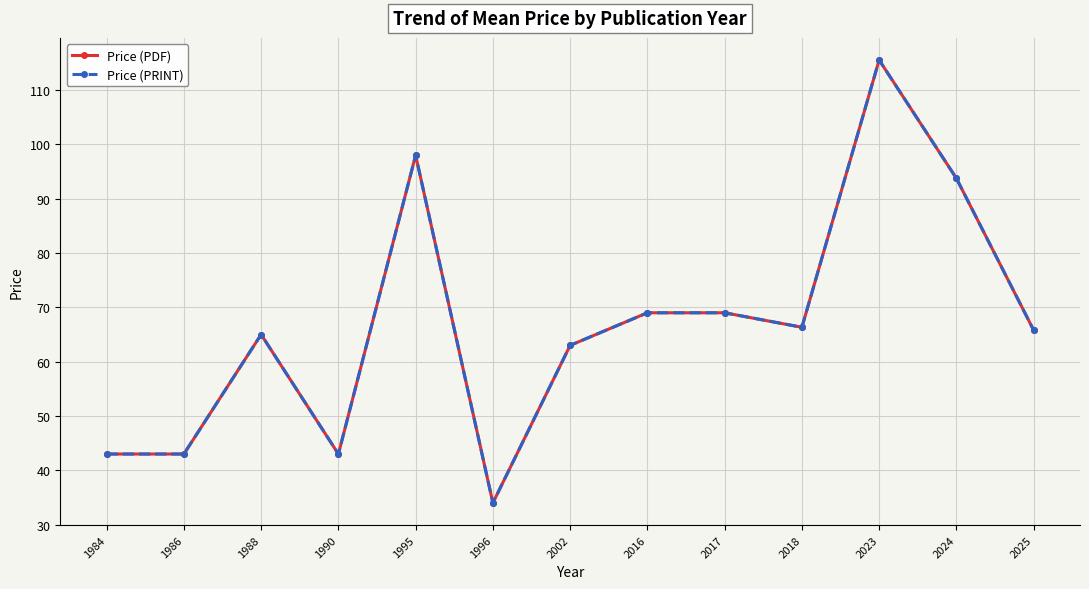

Does the chart have visible grid lines?

Yes